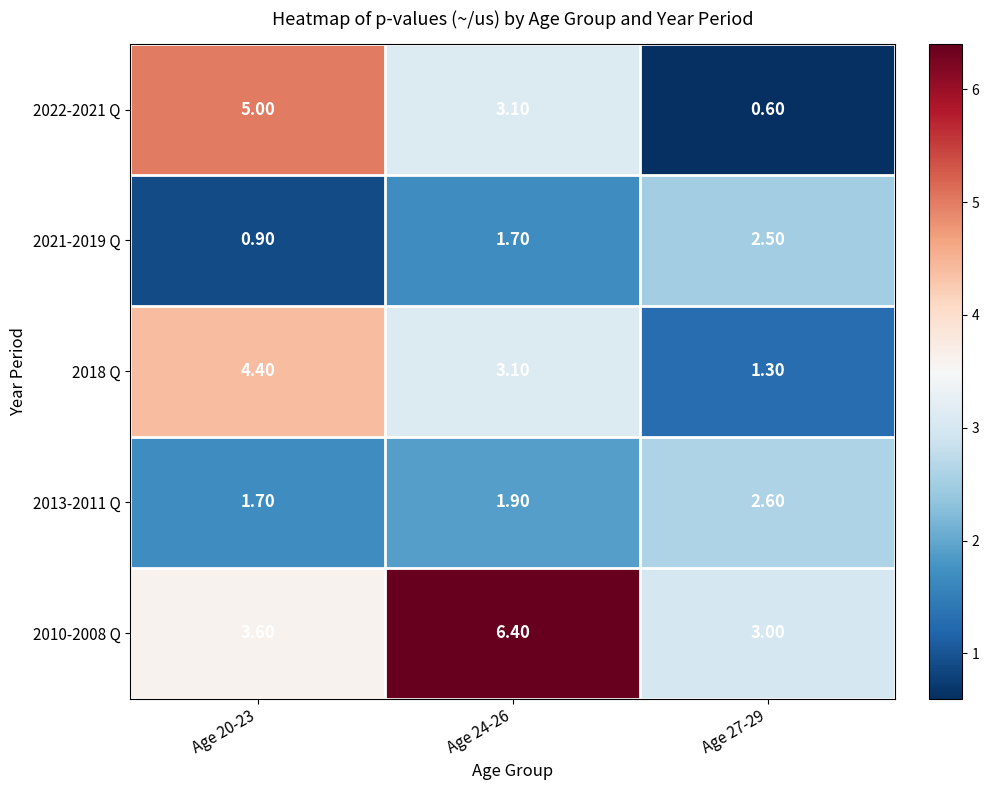

What is the sum of all 2021-2019 Q values?

5.1